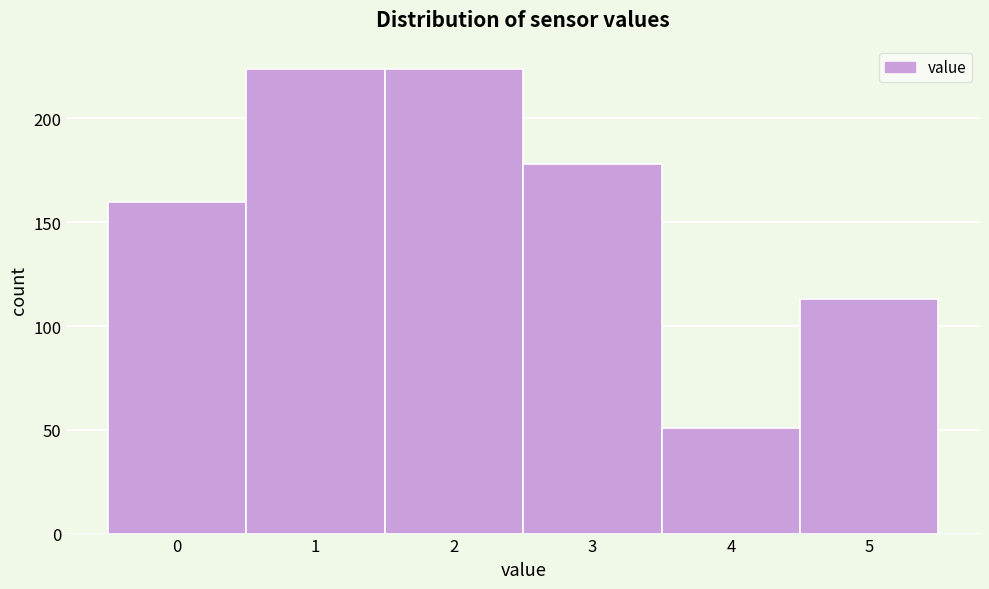

Reading left to right, what are all the values shown in this chart?

0=160	1=224	2=224	3=178	4=51	5=113